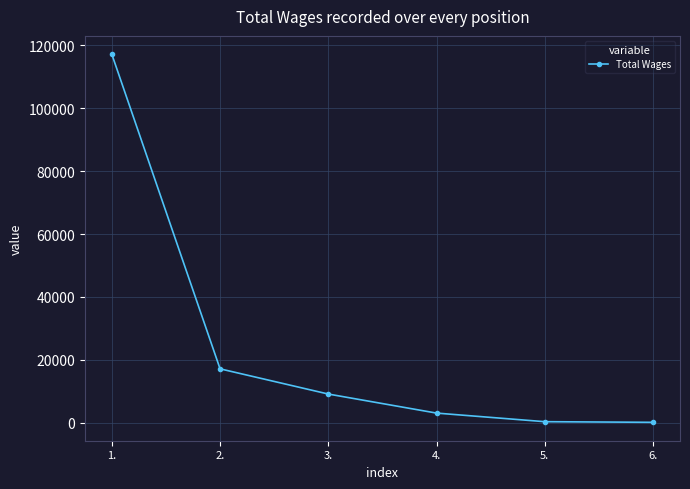

What is the difference between the second highest and minimum values?

17015